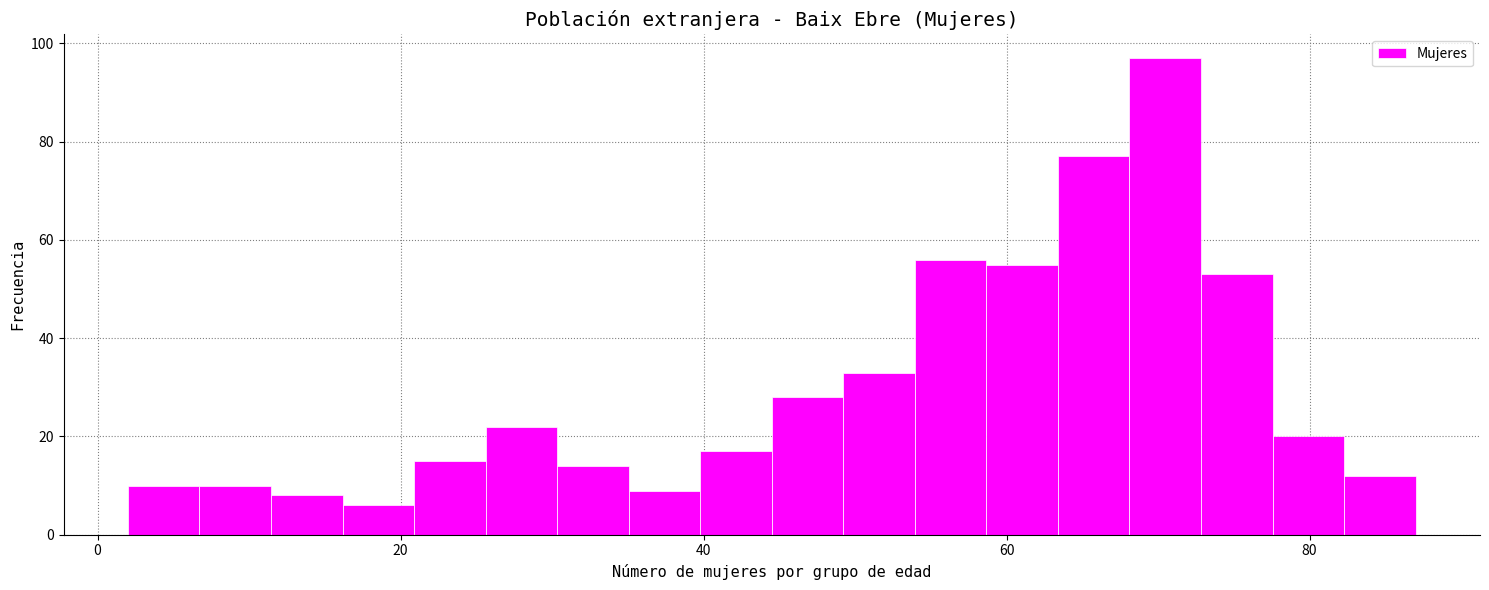

Around what value on the x-axis is the tallest bar? Give the approximate position of its centre, as read against the axis.

70